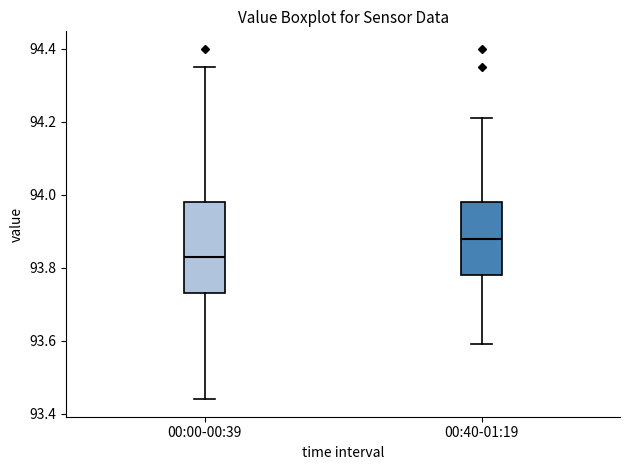

Where does the upper whisker of the box for 00:40-01:19 end on the y-axis? The values are not printed on the chart, so give them approximately, as read against the axis.

94.22